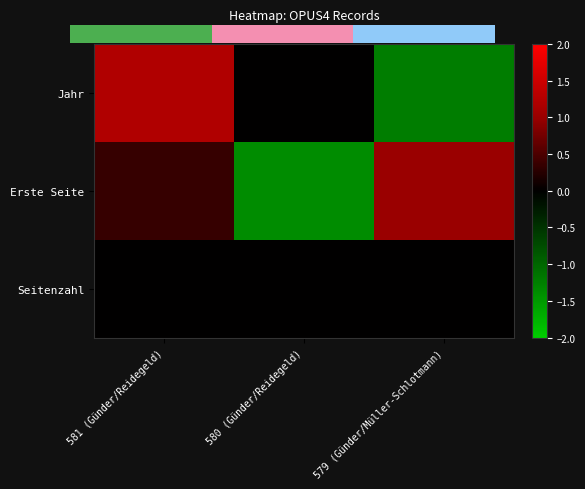

The value of Seitenzahl at 579 (Günder/Müller-Schlotmann) is 0.0. True or false?

True